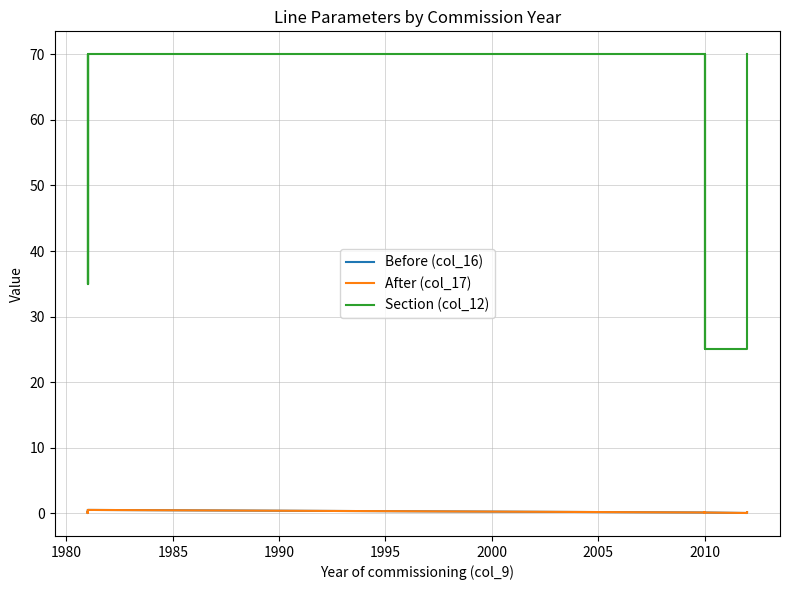

The Before (col_16) series shows 0.1 at 2005. True or false?

True